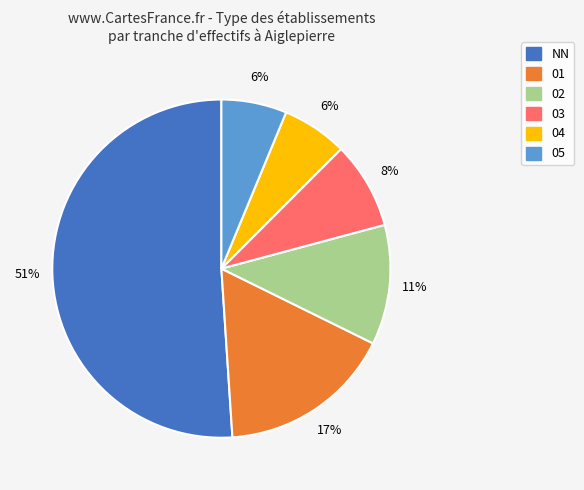

What is the majority slice?

NN